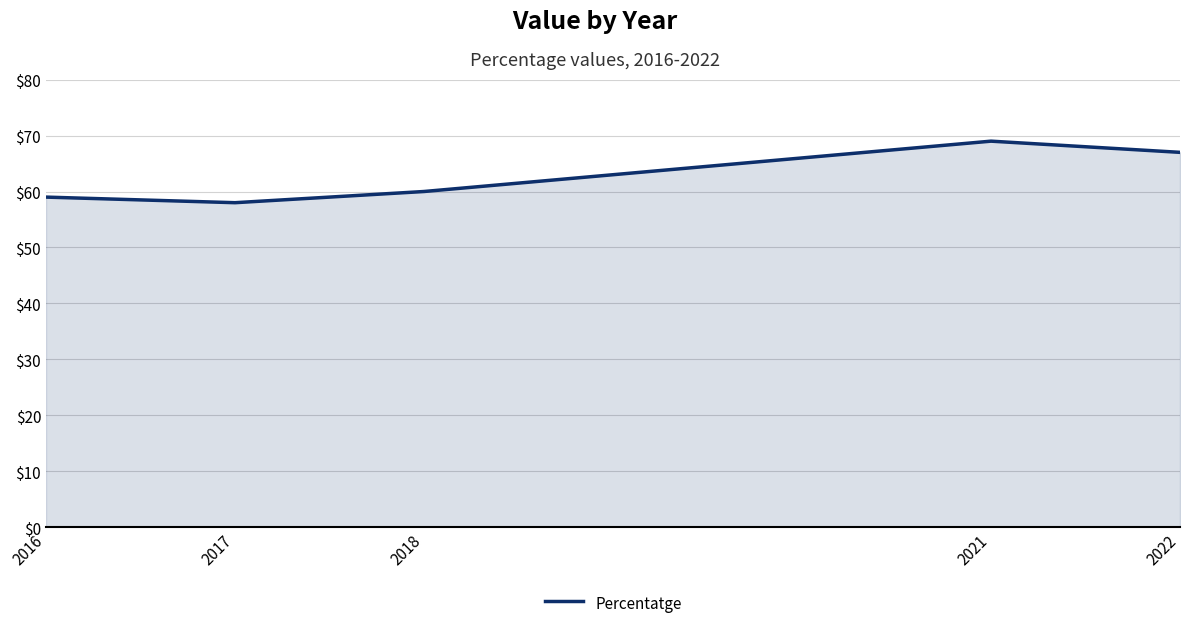

Read the value at 2021, to the nearest 5.

70